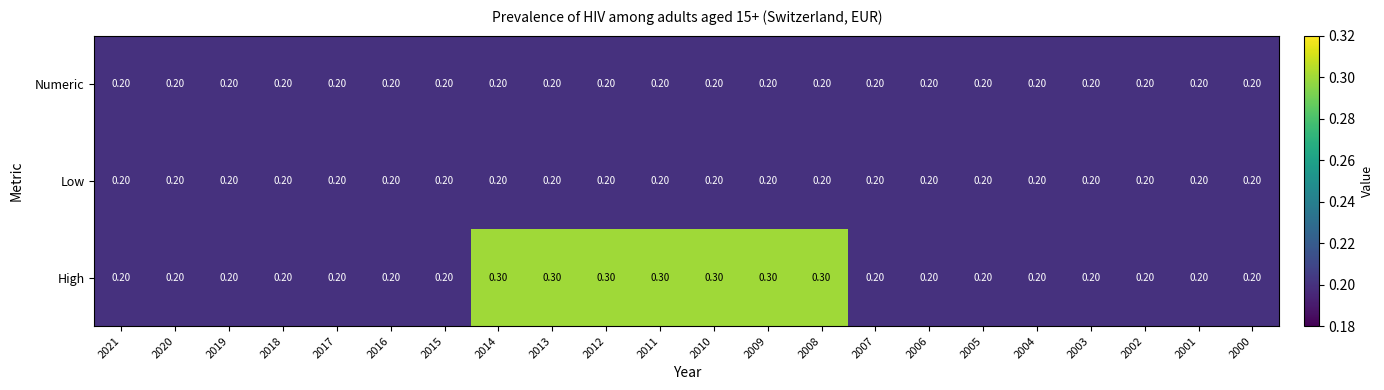

Which series has the largest total across all categories?

High